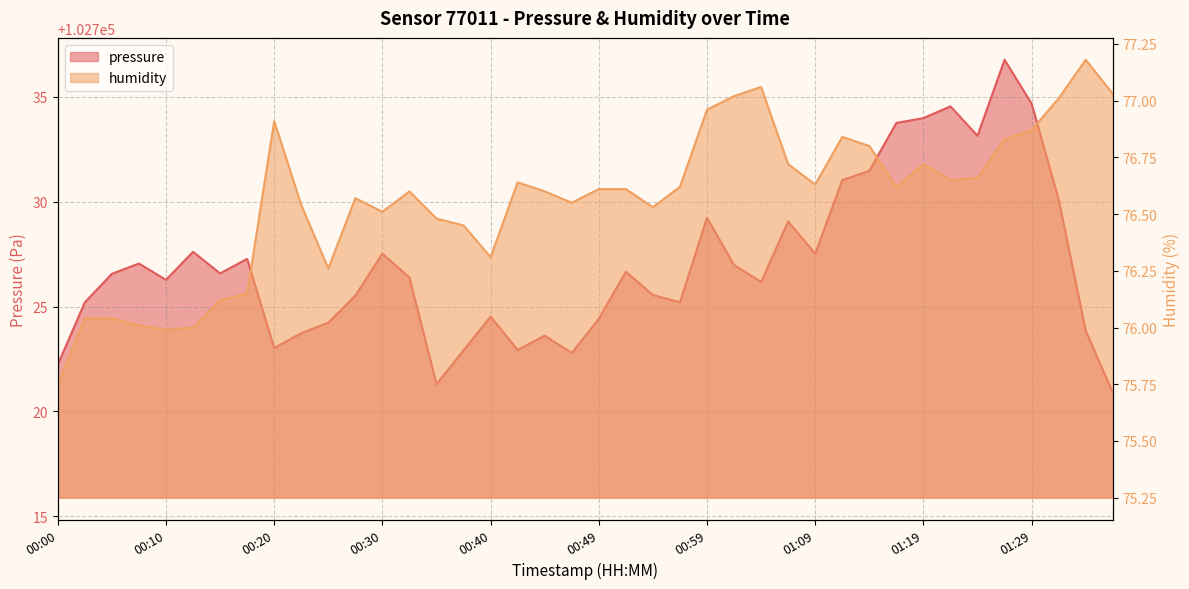

Rank the categories by pressure value from lowest to highest.

01:36, 00:35, 00:00, 00:47, 00:37, 00:42, 00:20, 00:45, 00:22, 01:34, 00:25, 00:49, 00:40, 00:03, 00:57, 00:27, 00:54, 01:04, 00:10, 00:32, 00:05, 00:15, 00:52, 01:02, 00:07, 00:17, 00:30, 01:09, 00:12, 01:07, 00:59, 01:31, 01:11, 01:14, 01:24, 01:16, 01:19, 01:21, 01:29, 01:26